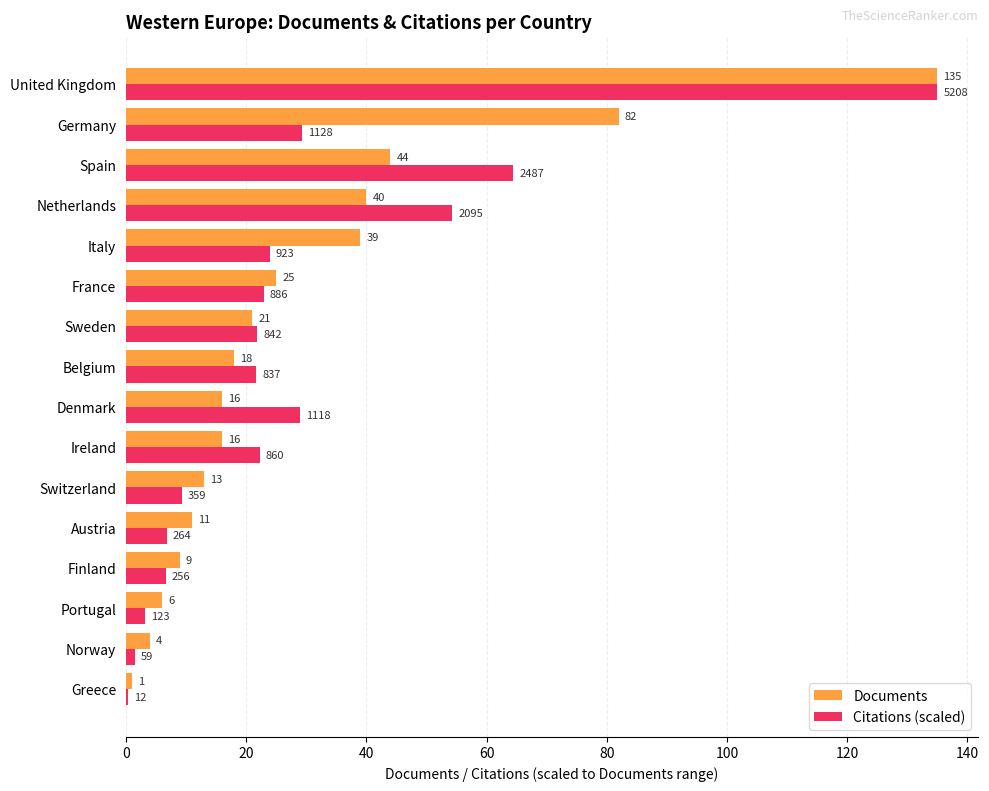

True or false: Citations (scaled) has a value of 14.3 at Belgium.

False